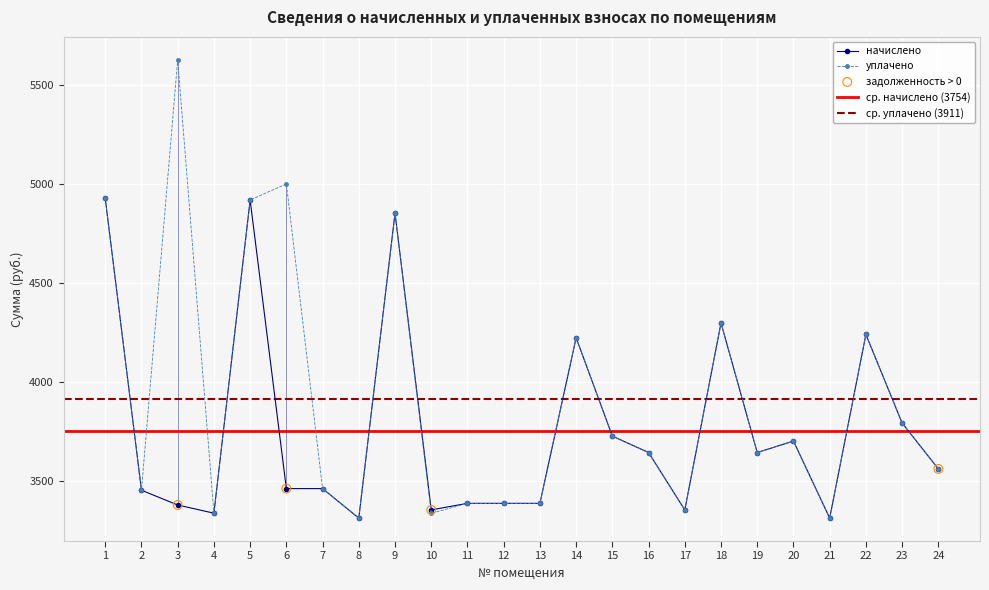

Which series has the largest Y range (max minus min)?

уплачено